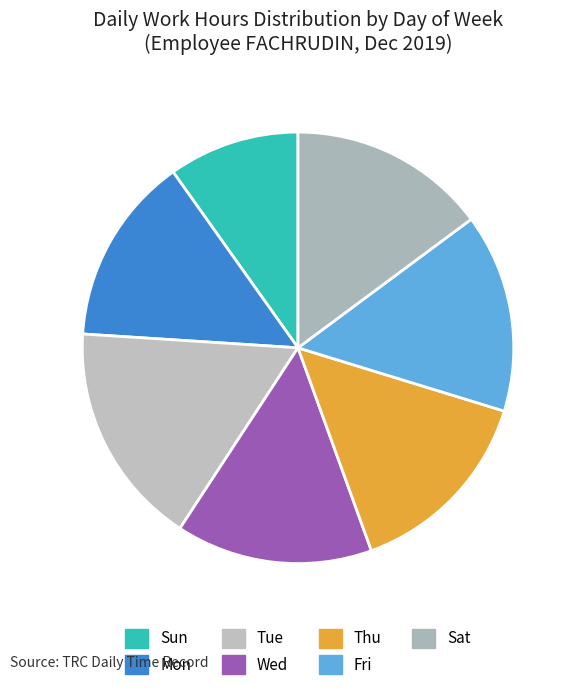

How many segments does this pie chart have?

7